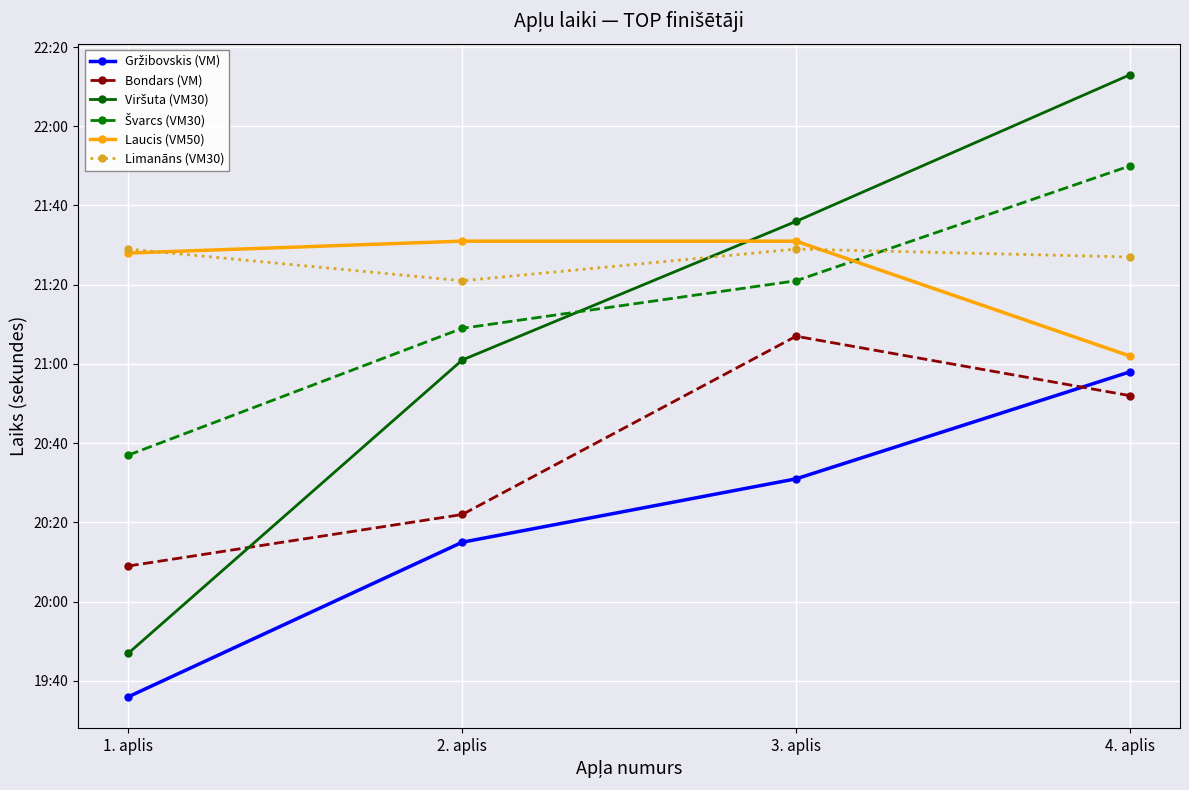

How many lines are shown in the chart?

6